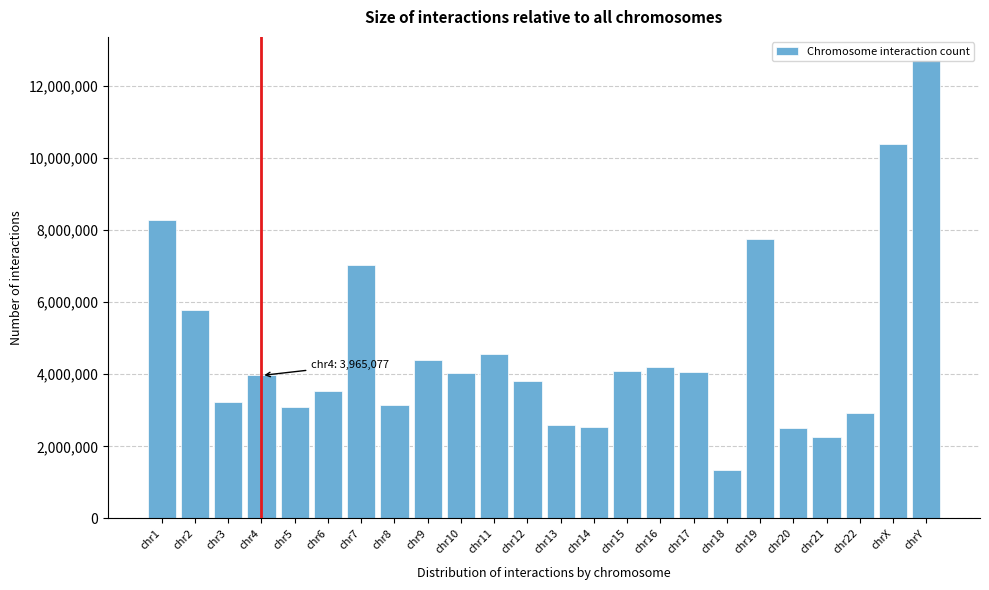

What is the label of the 17th bar from the left?

chr17